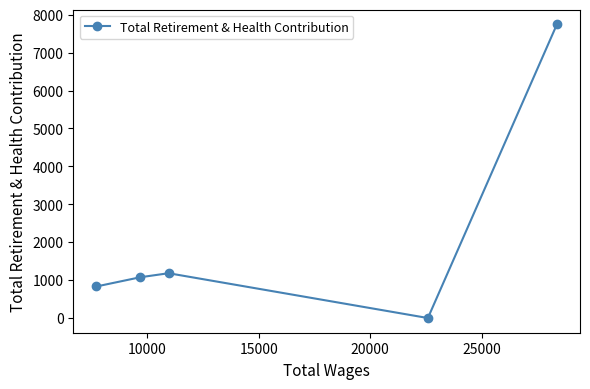

What is the average value?

2168